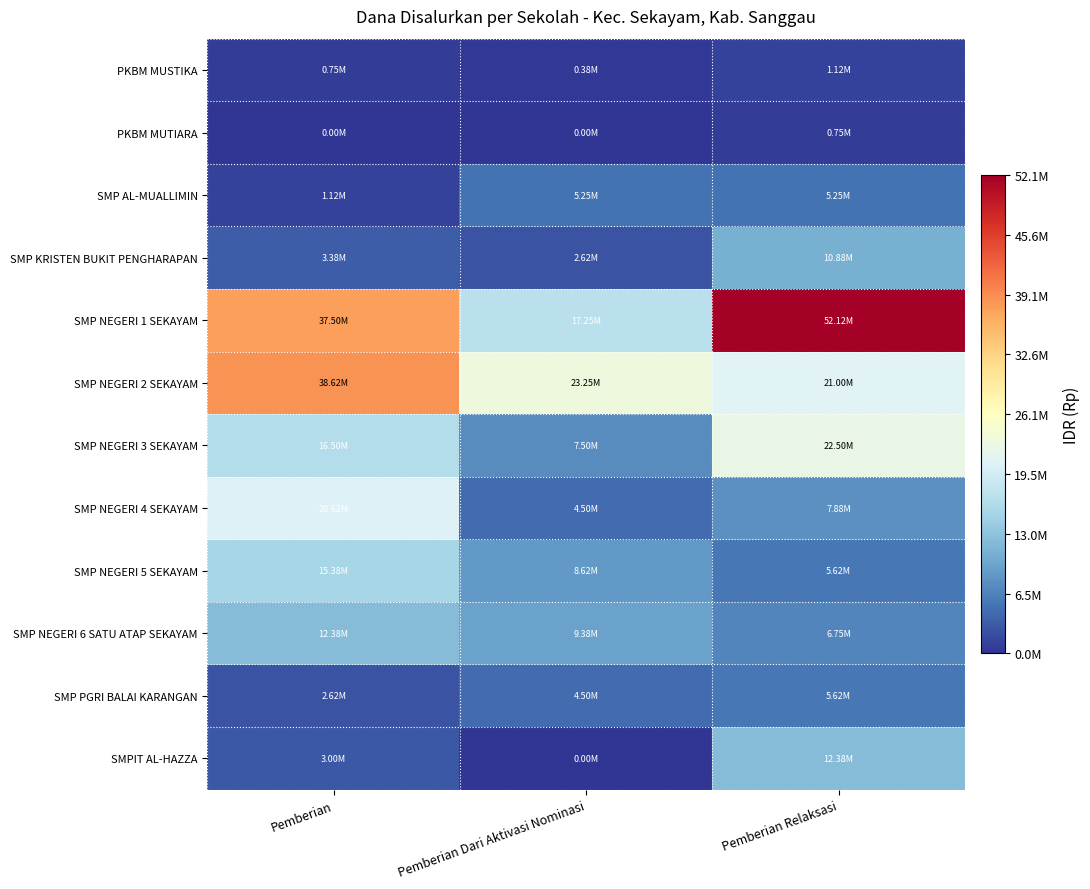

At how many categories does at least one series exceed 38406511?

2